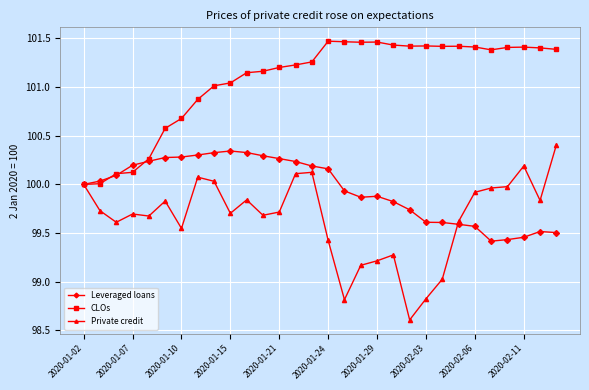

True or false: Private credit and Leveraged loans intersect in this chart.

True